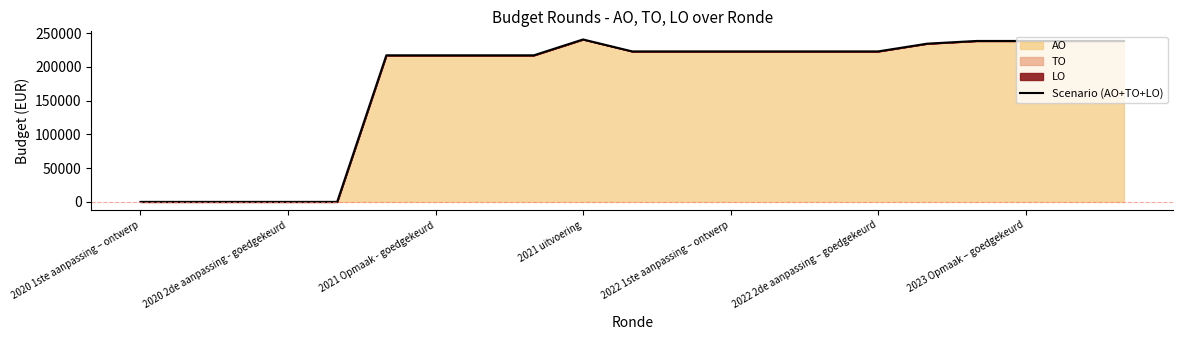

Which category has the lowest value across all series?

2020 1ste aanpassing – ontwerp